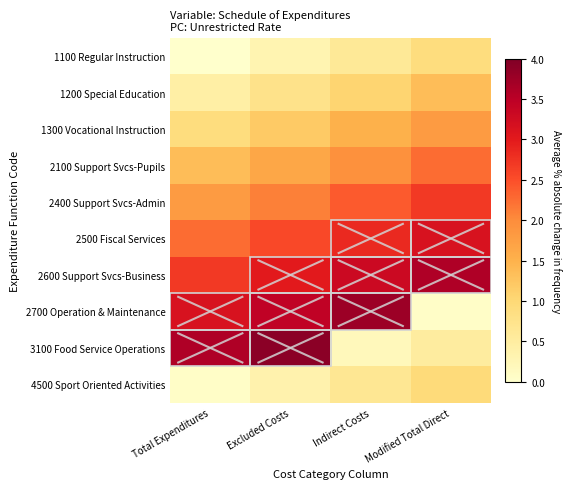

Reading left to right, transcribe all the data shown in this chart.

1100 Regular Instruction: Total Expenditures=0.0	Excluded Costs=0.3	Indirect Costs=0.6	Modified Total Direct=0.9
1200 Special Education: Total Expenditures=0.5	Excluded Costs=0.8	Indirect Costs=1.1	Modified Total Direct=1.4
1300 Vocational Instruction: Total Expenditures=0.9	Excluded Costs=1.2	Indirect Costs=1.5	Modified Total Direct=1.8
2100 Support Svcs-Pupils: Total Expenditures=1.4	Excluded Costs=1.6	Indirect Costs=1.9	Modified Total Direct=2.2
2400 Support Svcs-Admin: Total Expenditures=1.8	Excluded Costs=2.1	Indirect Costs=2.4	Modified Total Direct=2.7
2500 Fiscal Services: Total Expenditures=2.2	Excluded Costs=2.5	Indirect Costs=2.9	Modified Total Direct=3.1
2600 Support Svcs-Business: Total Expenditures=2.7	Excluded Costs=3.0	Indirect Costs=3.3	Modified Total Direct=3.6
2700 Operation & Maintenance: Total Expenditures=3.1	Excluded Costs=3.5	Indirect Costs=3.8	Modified Total Direct=0.1
3100 Food Service Operations: Total Expenditures=3.6	Excluded Costs=3.9	Indirect Costs=0.2	Modified Total Direct=0.5
4500 Sport Oriented Activities: Total Expenditures=0.1	Excluded Costs=0.3	Indirect Costs=0.7	Modified Total Direct=0.9